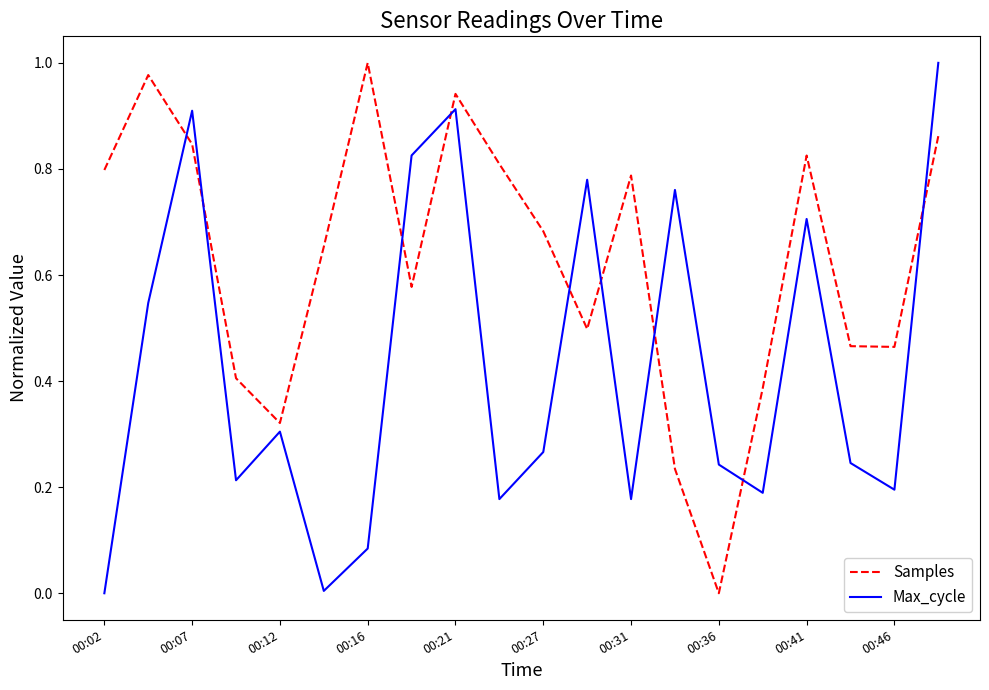

Is this an area chart (filled region under the line)?

No